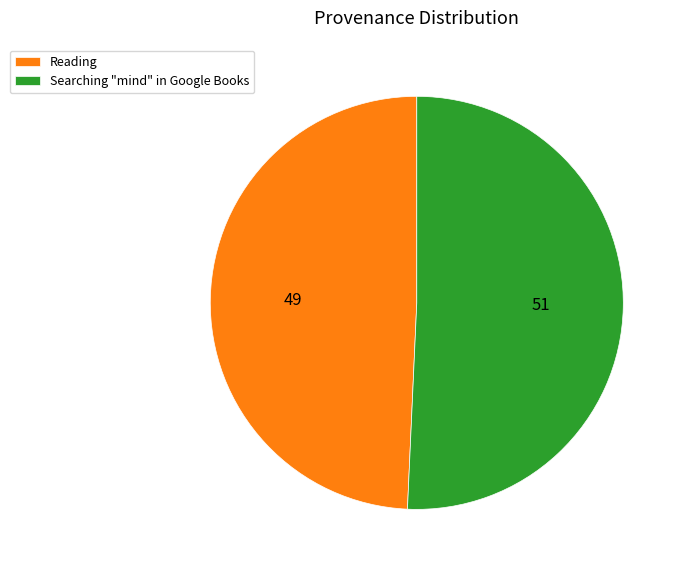

Do Reading and Searching "mind" in Google Books together represent more than half of the pie?

Yes